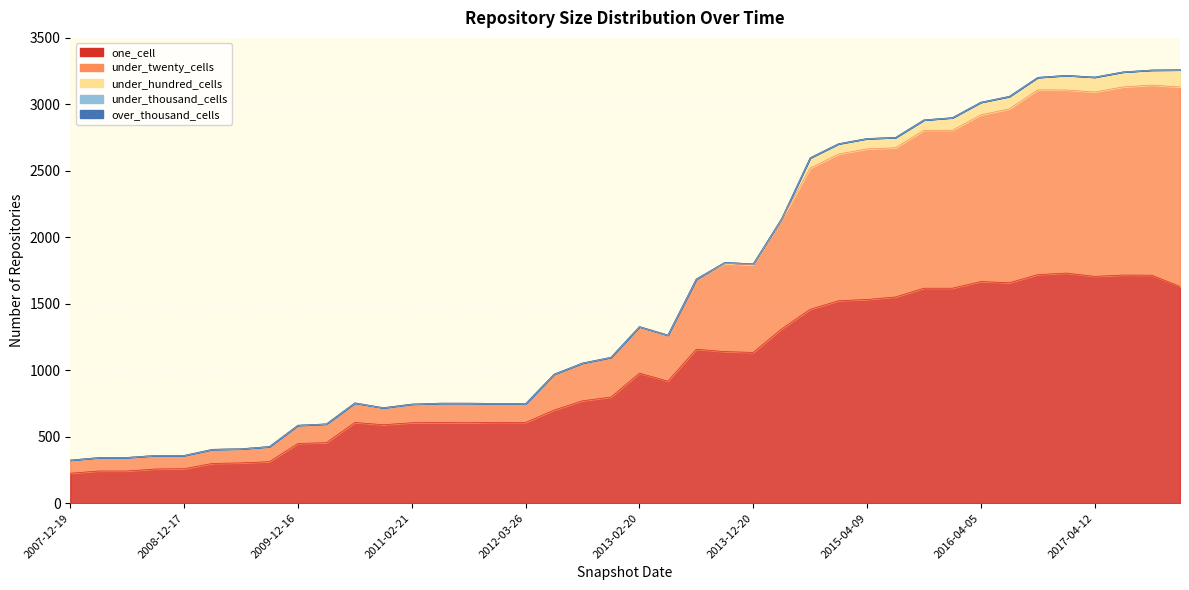

What is the sum of the under_twenty_cells values at 2013-09-10 and 2013-05-21?

1009